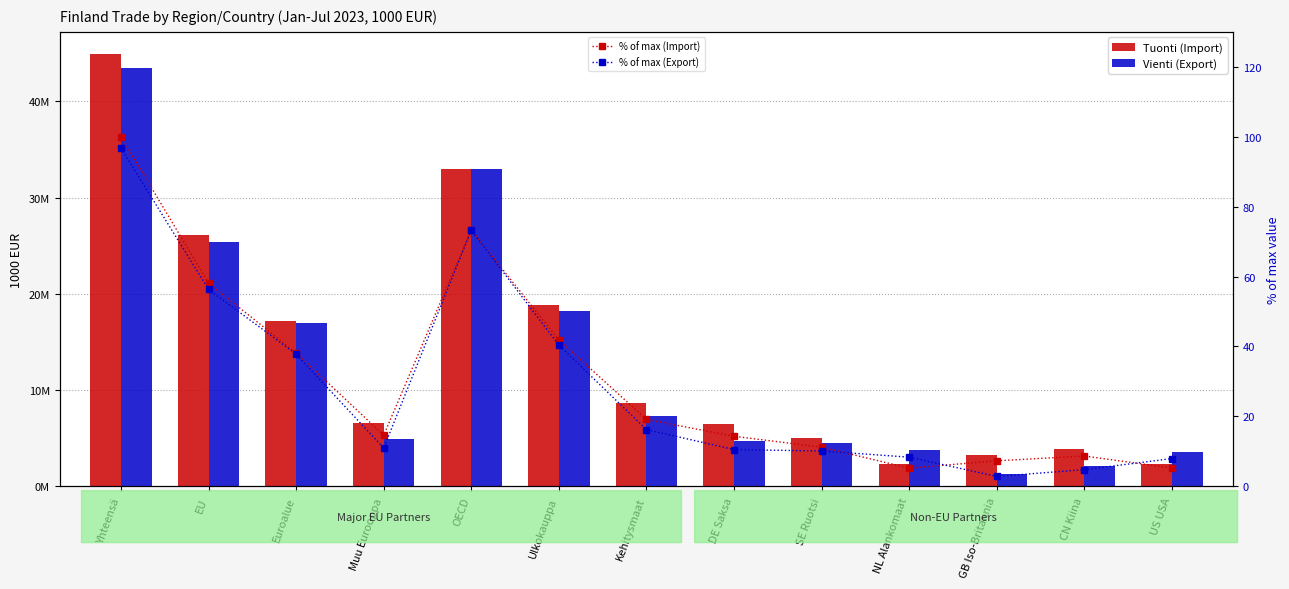

What is the average value of the % of max (Import) series?

30.6